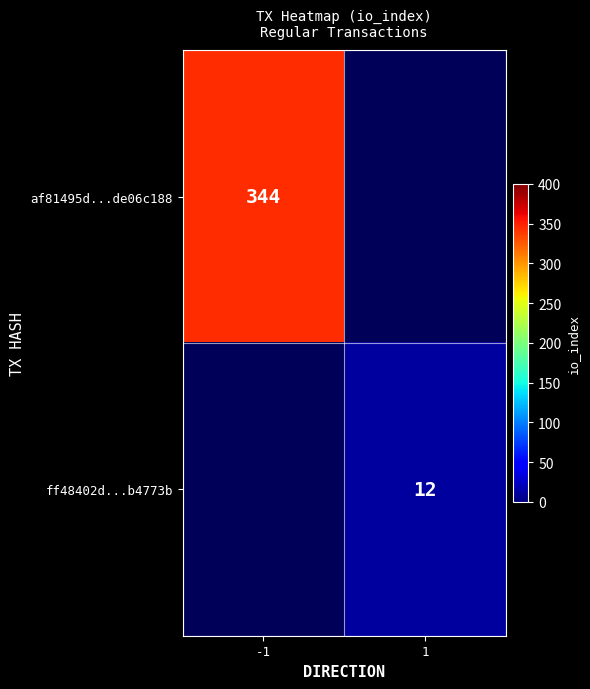

The value of af81495d...de06c188 at -1 is 344. True or false?

True